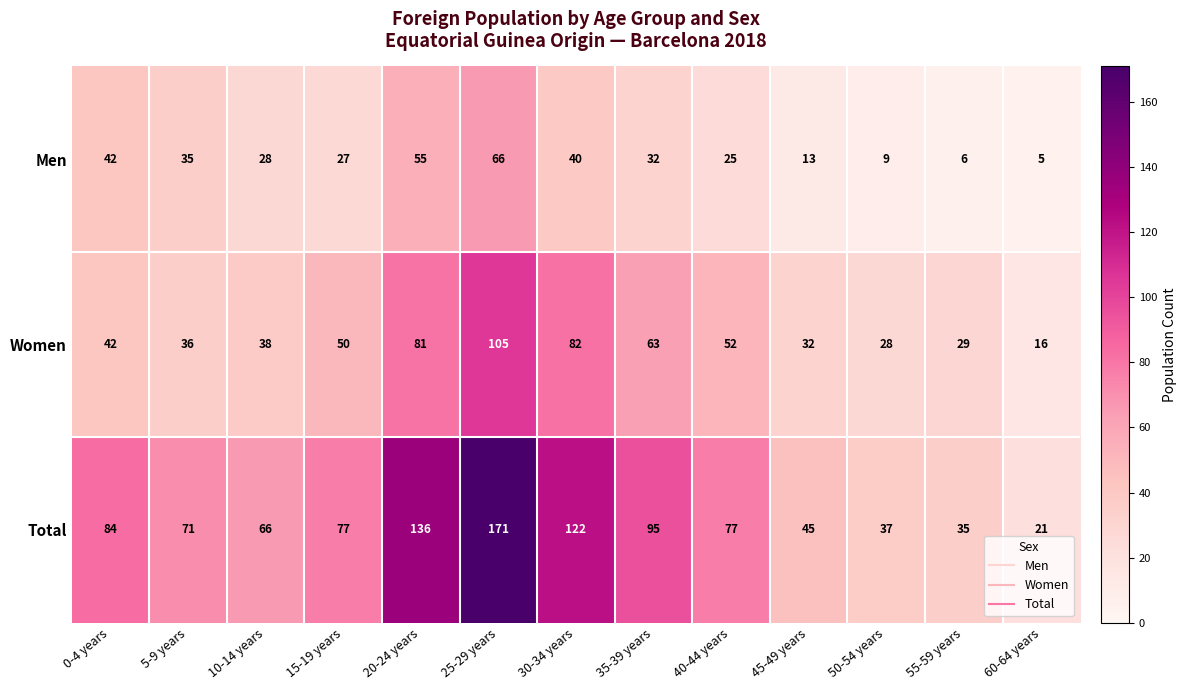

What is the difference between the highest and lowest values at 20-24 years?

81